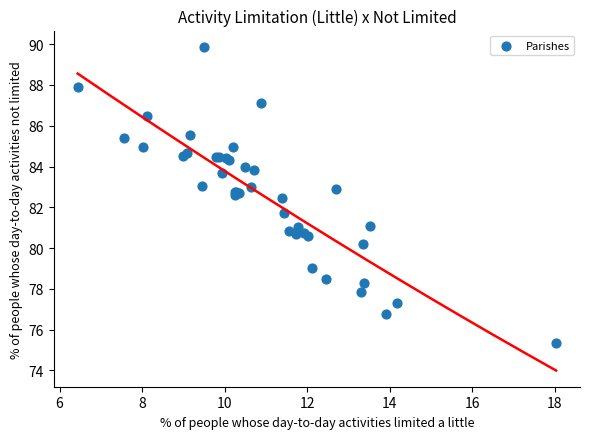

What Y value in the scatter plot is closest to 82?

81.7